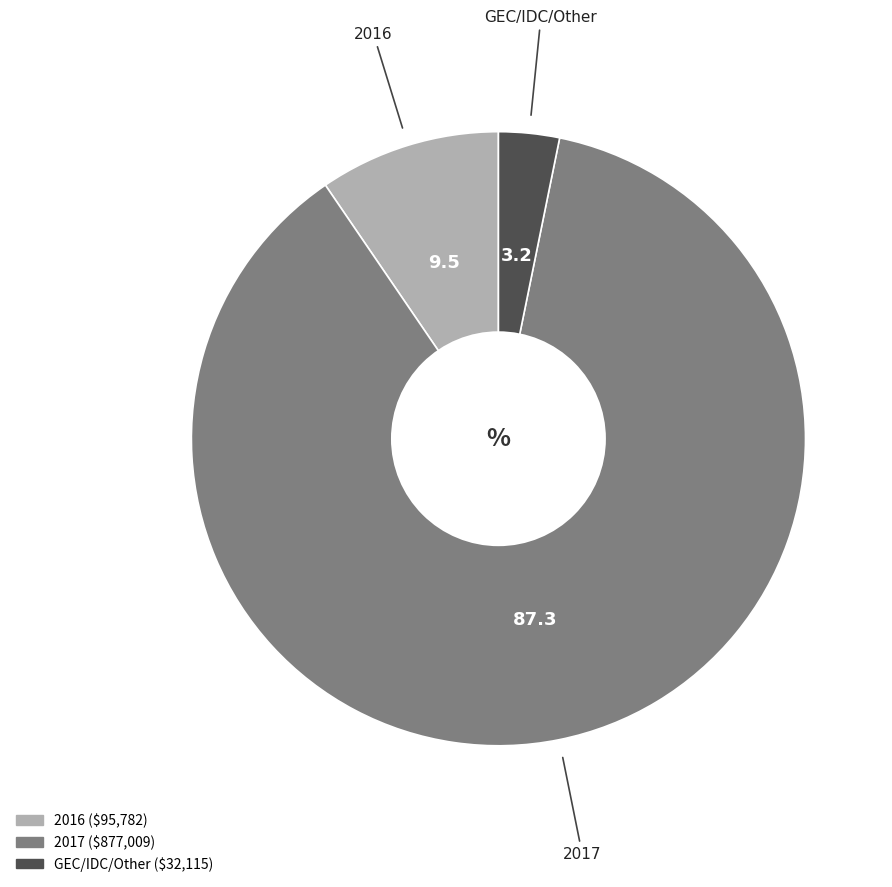

Rank the categories by value from highest to lowest.

2017, 2016, GEC/IDC/Other